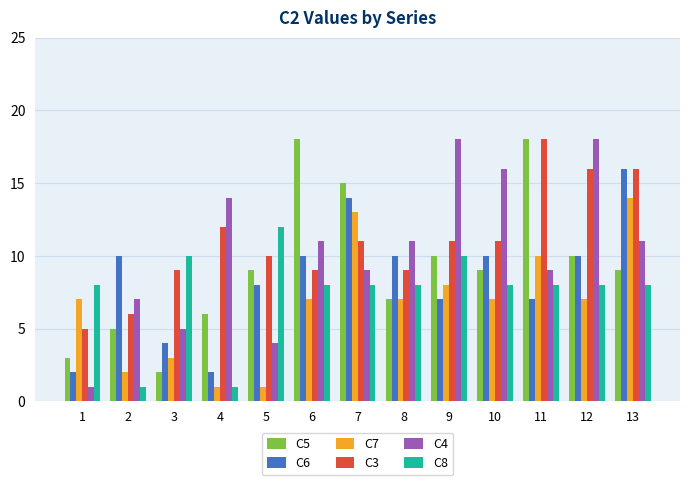

List the series in order of their overall mean, highest first.

C3, C4, C5, C6, C8, C7